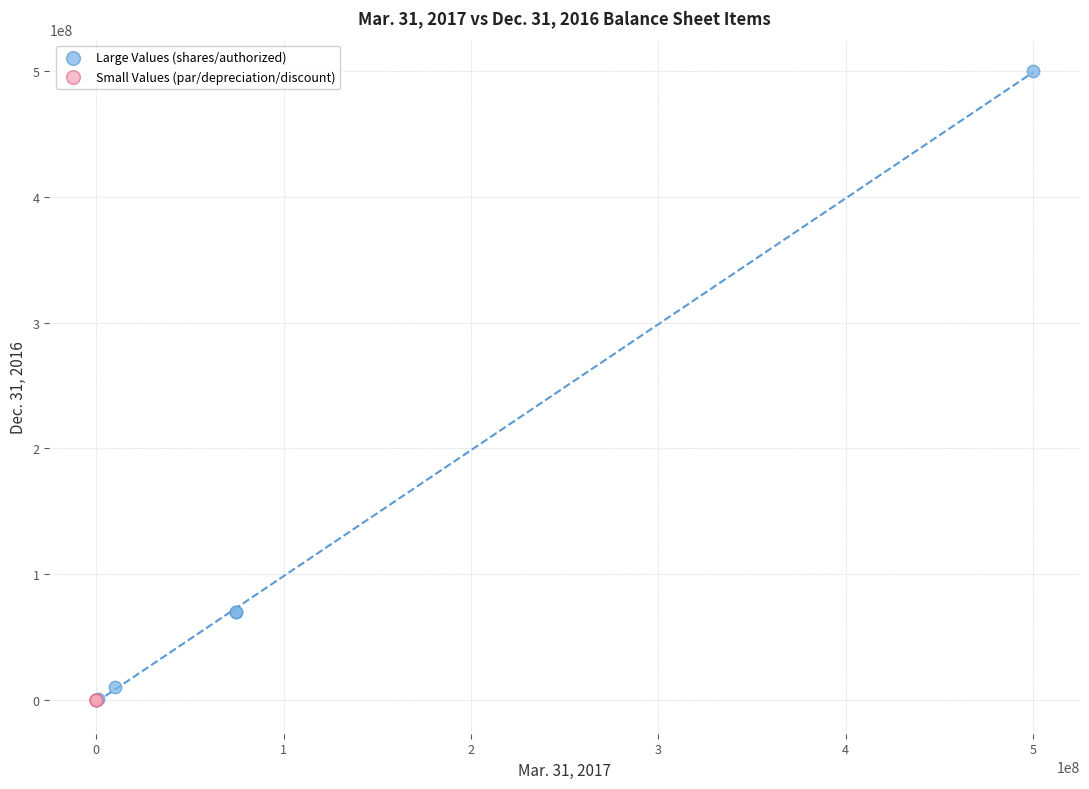

Which series has the largest Y range (max minus min)?

Large Values (shares/authorized)